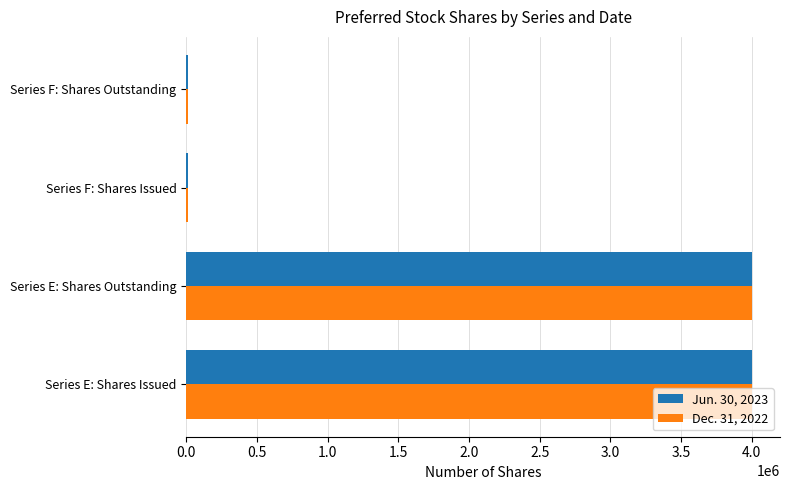

True or false: Dec. 31, 2022 has a value of 1549571 at Series E: Shares Issued.

False